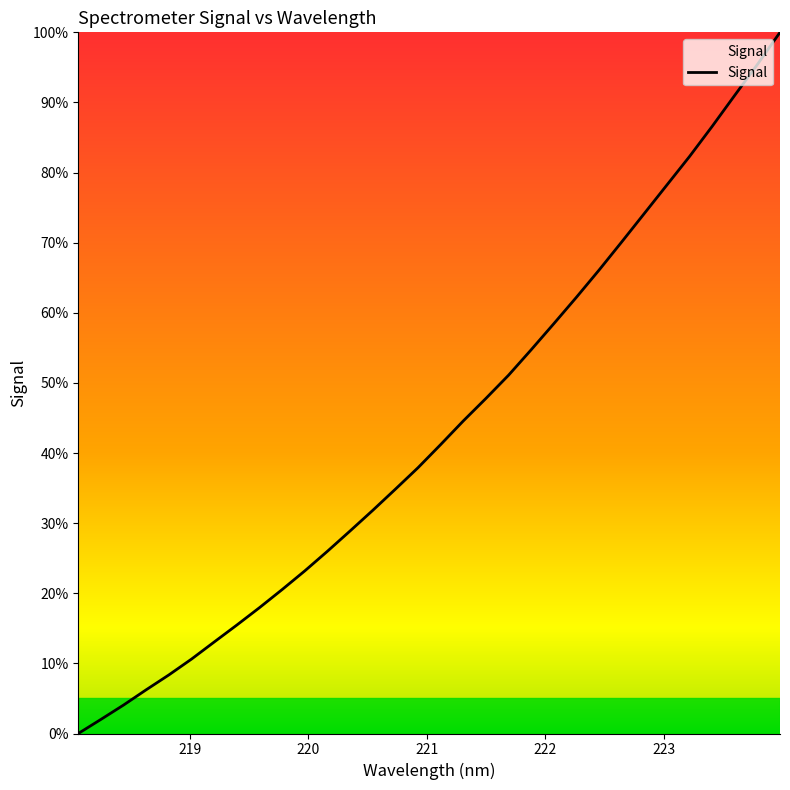

What is the maximum value shown in the chart?

100.0